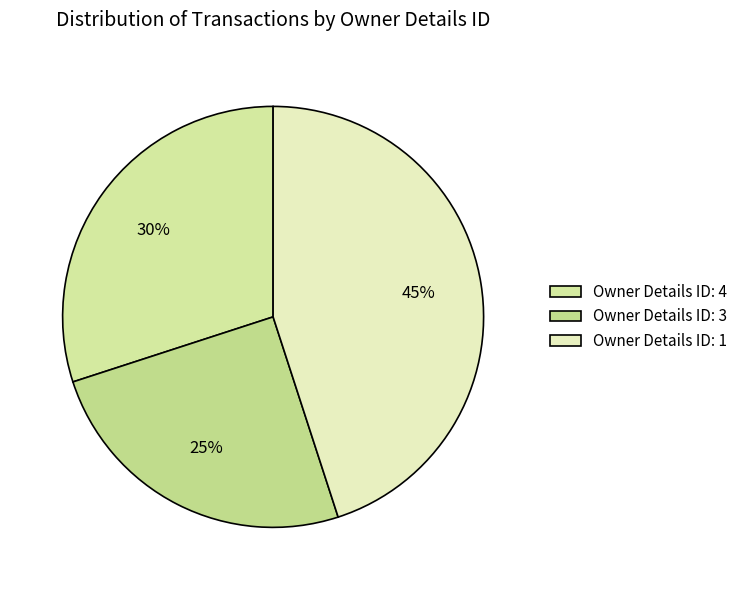

Rank the categories by value from lowest to highest.

Owner Details ID: 3, Owner Details ID: 4, Owner Details ID: 1